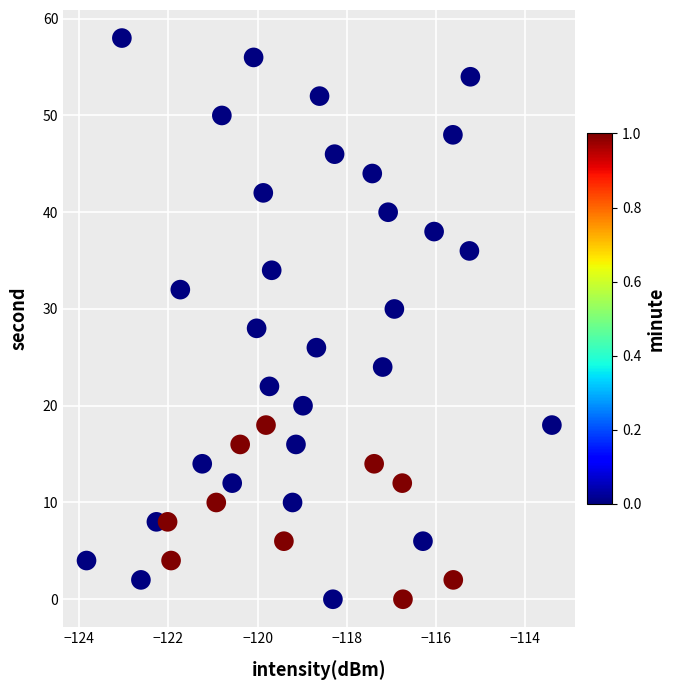

What is the range of Y values (max minus min)?

58